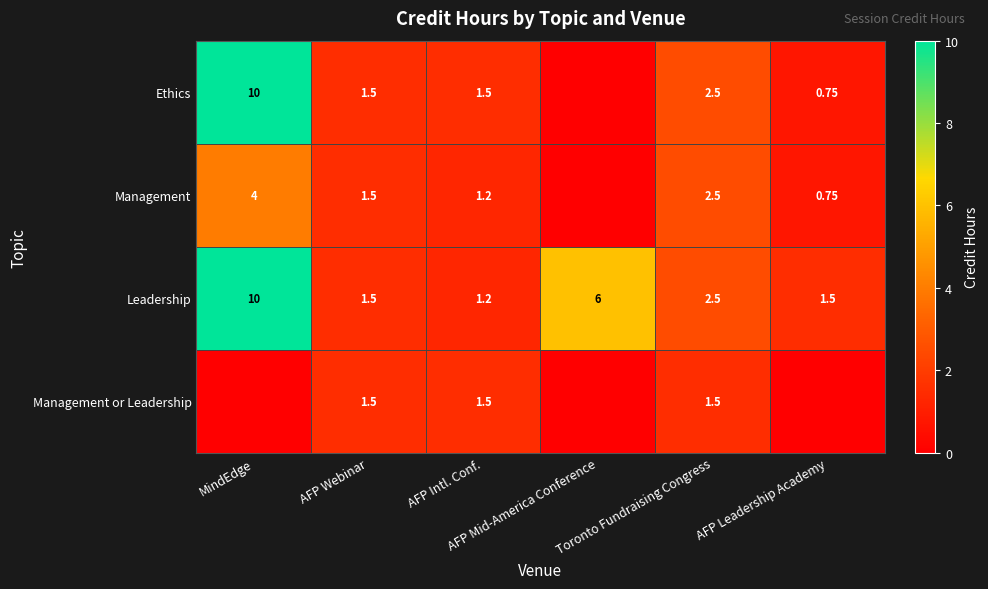

Is it true that Leadership equals 0.5 at AFP Leadership Academy?

False